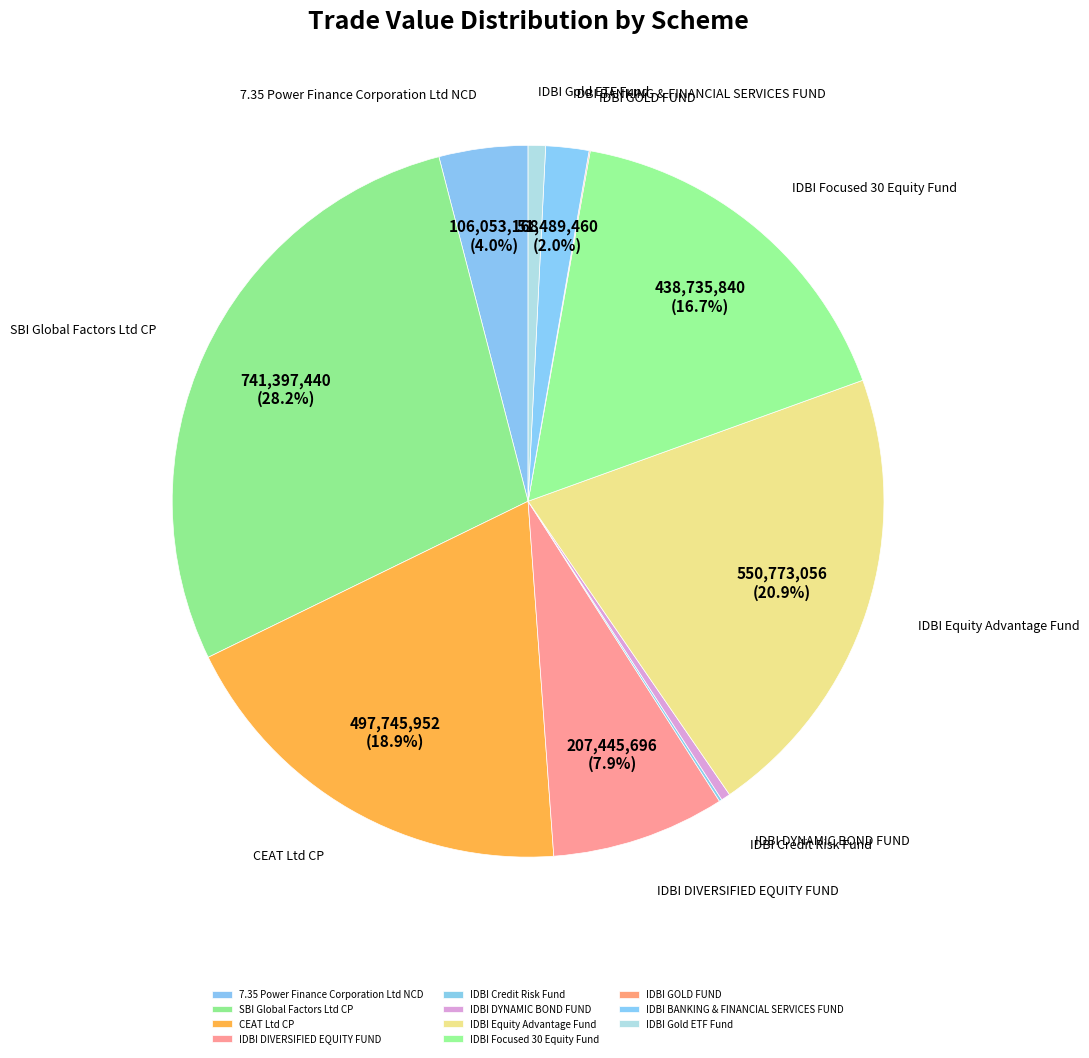

How many slices are in this pie chart?

11